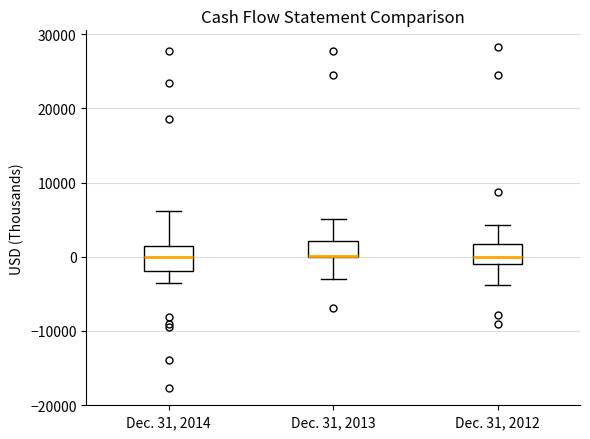

Where does the upper whisker of the box for Dec. 31, 2012 end on the y-axis? The values are not printed on the chart, so give them approximately, as read against the axis.

4000